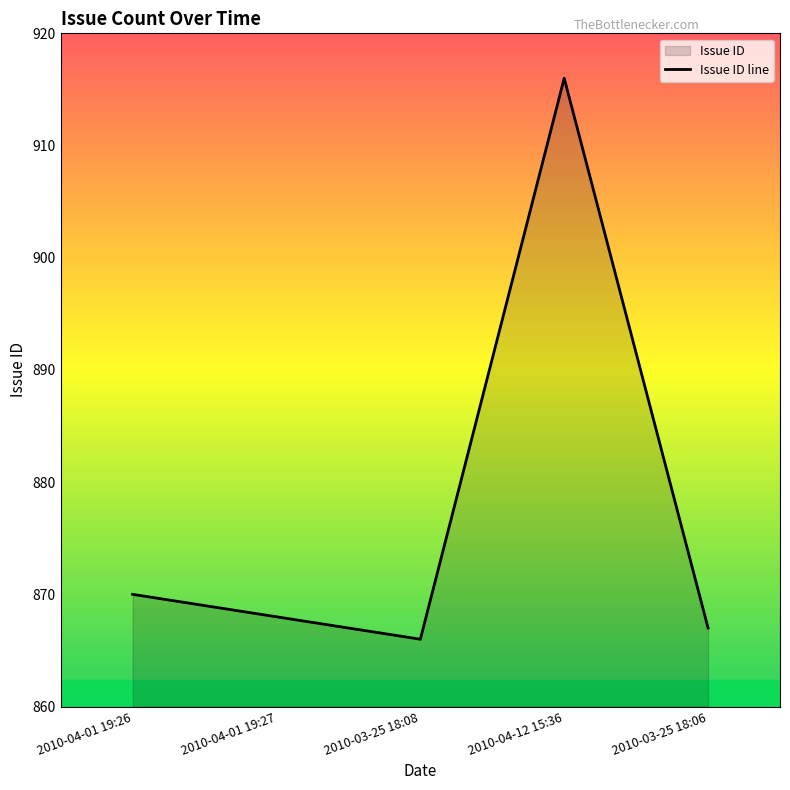

How many data points are above 868?

2